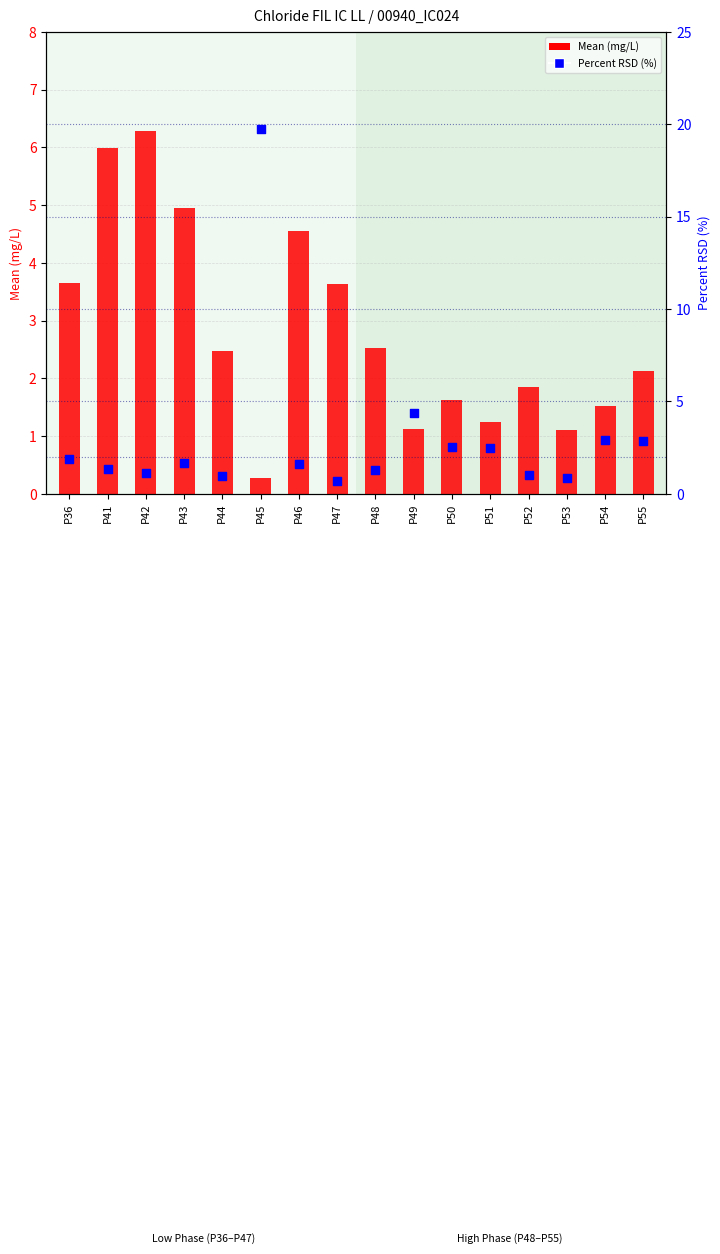

Is the value of Mean at P51 greater than the value of Percent RSD at P36?

No